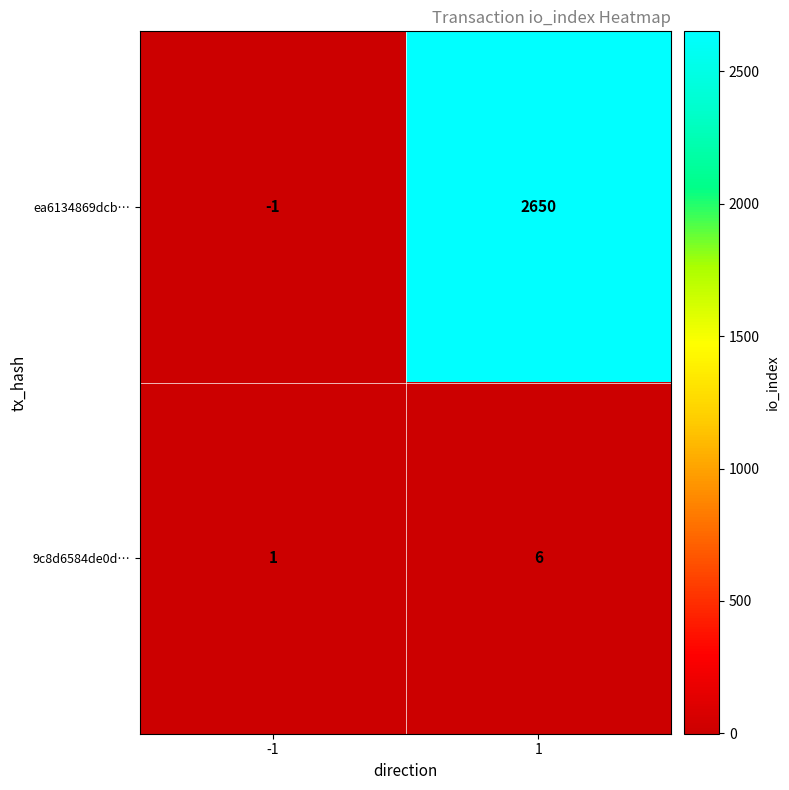

What is the difference between the ea6134869dcb… values at -1 and 1?

2651